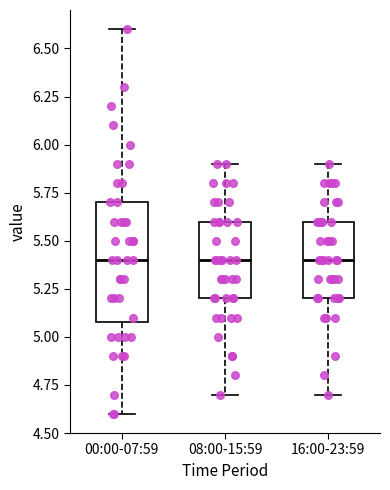

Which box is the tallest, from its lower edge to its upper edge?

00:00-07:59